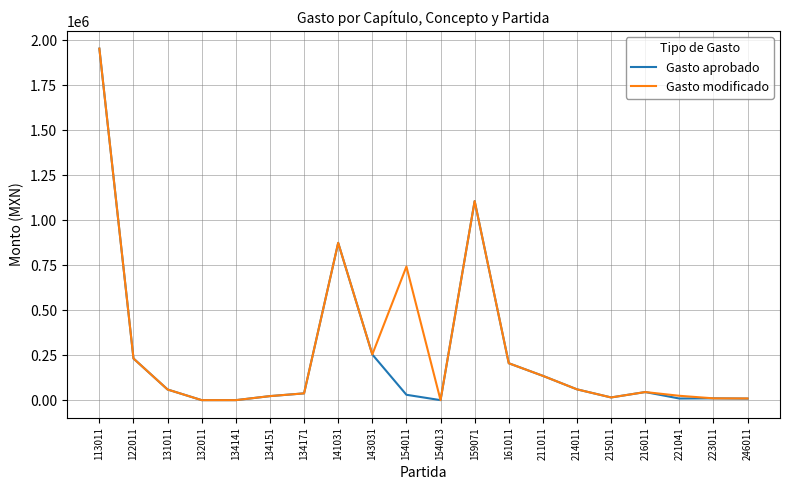

At which category is the sum across all series the highest?

113011